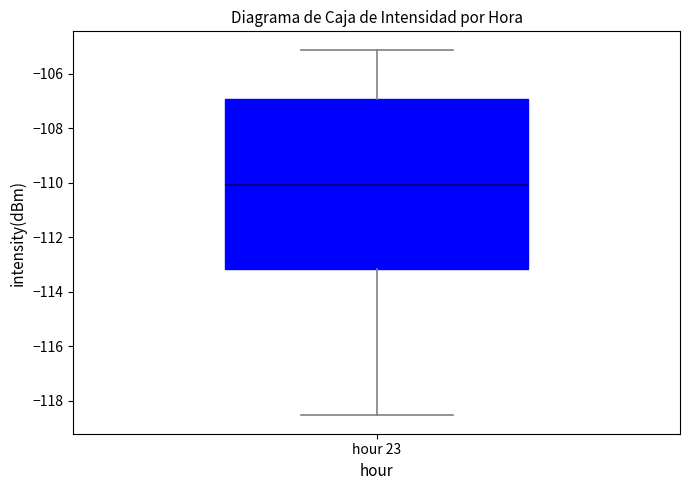

Read this box plot against the y-axis: the position of the median line, the range covered by the box, and the ends of both whiskers. The values are not printed on the chart, so give them approximately, as read against the axis.

median -110.0, box -113.2 to -107.0, whiskers -118.6 to -105.2